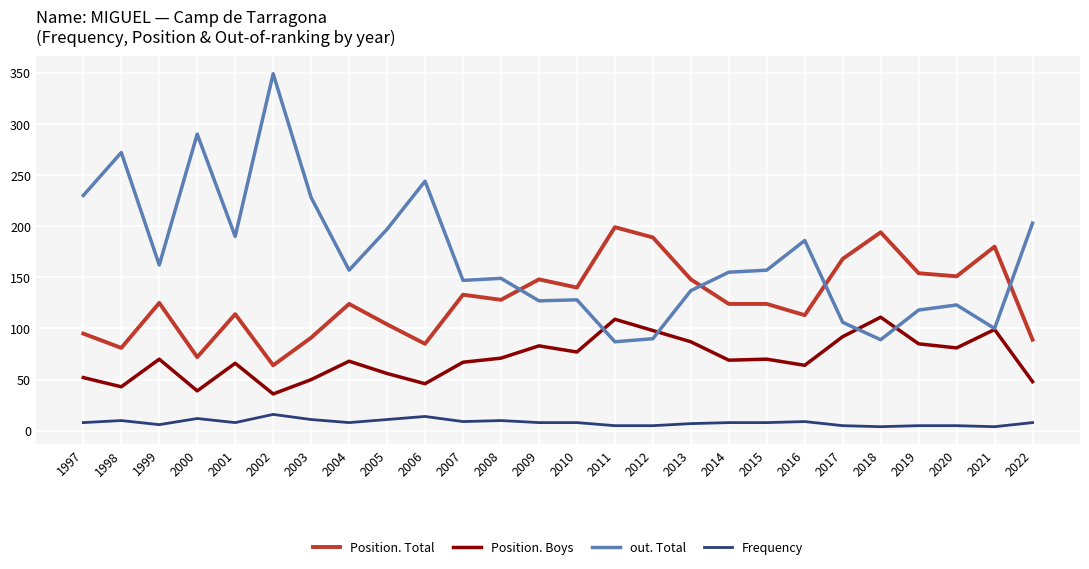

Between which two adjacent categories do out. Total and Position. Total first intersect?

2008 and 2009